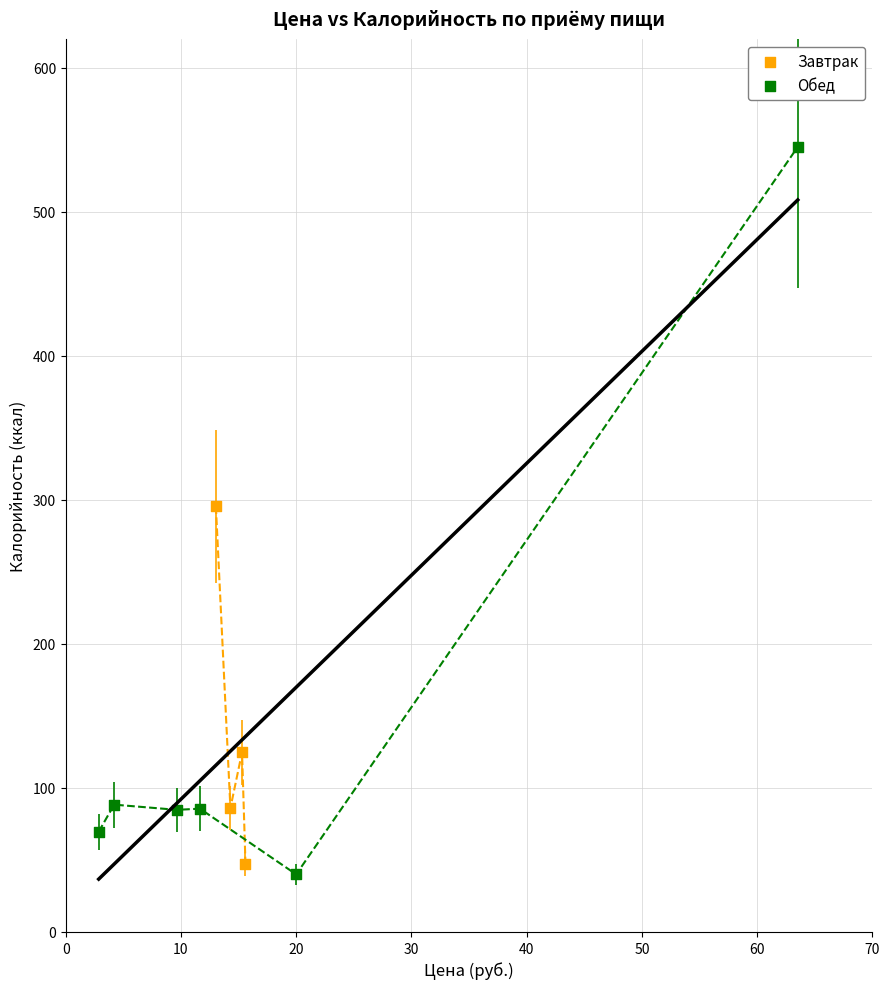

Which series contains the highest Y value?

Обед